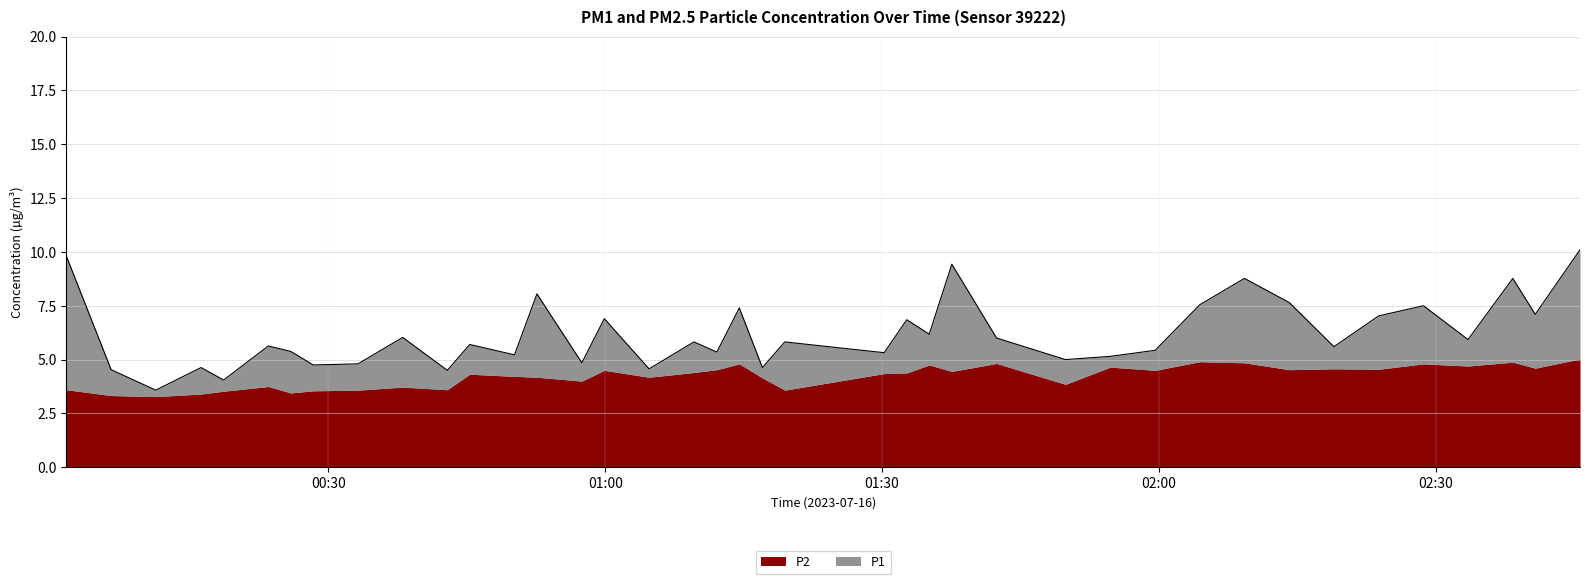

What is the value of the P2 point at the 20th from the left?

4.8